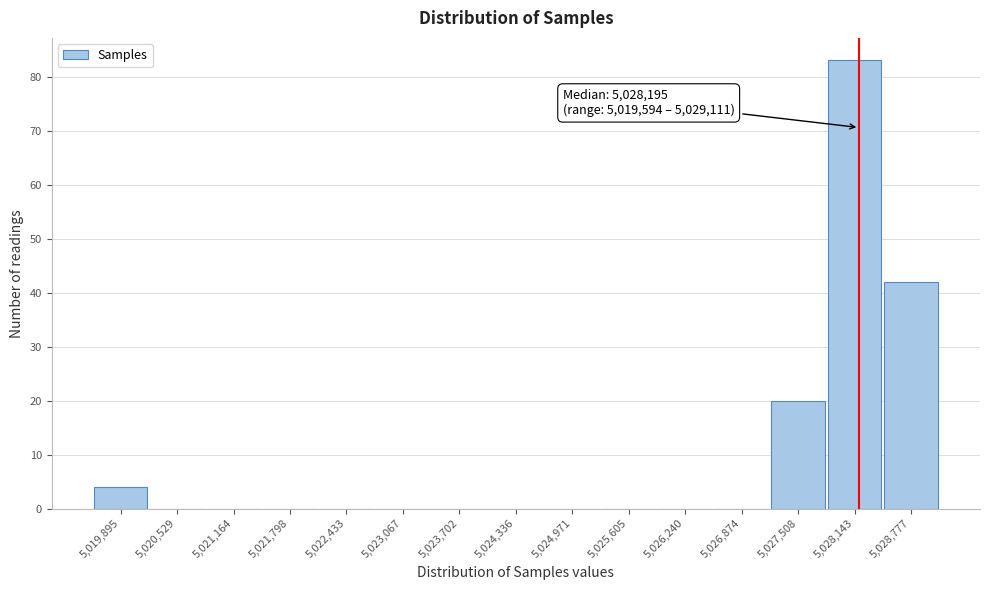

Over which range of the x-axis is the bar tallest?

5027800 to 5028500